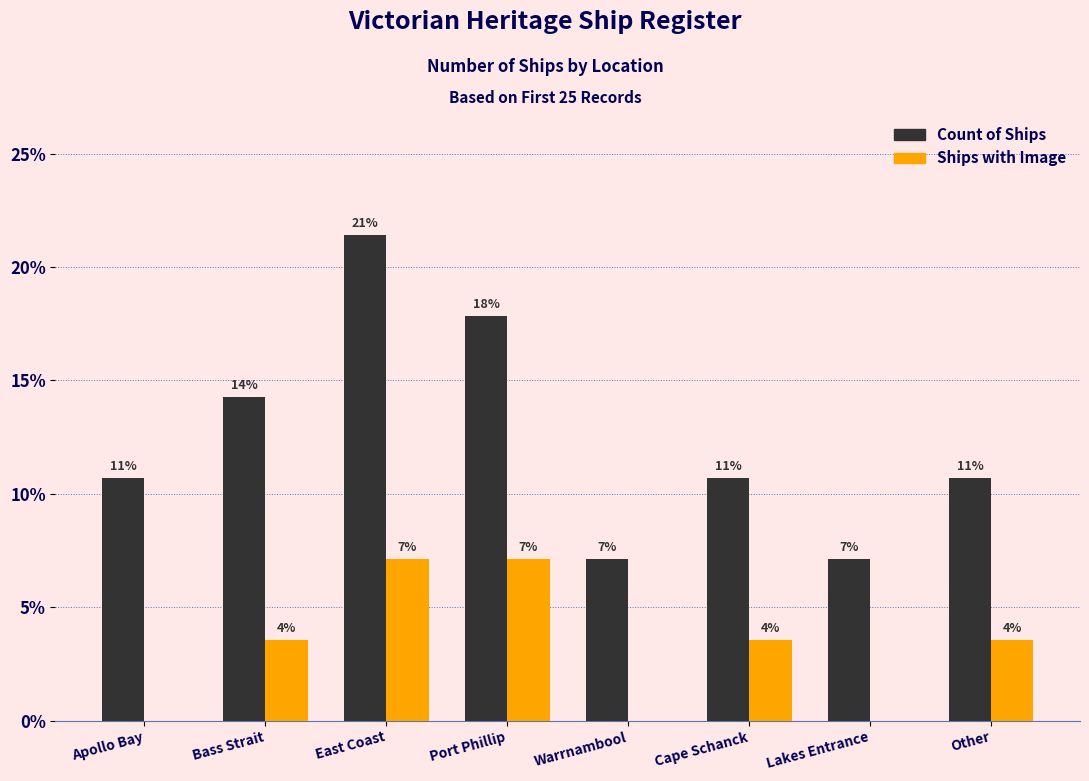

What is the approximate value of Count of Ships at Cape Schanck?

10.7